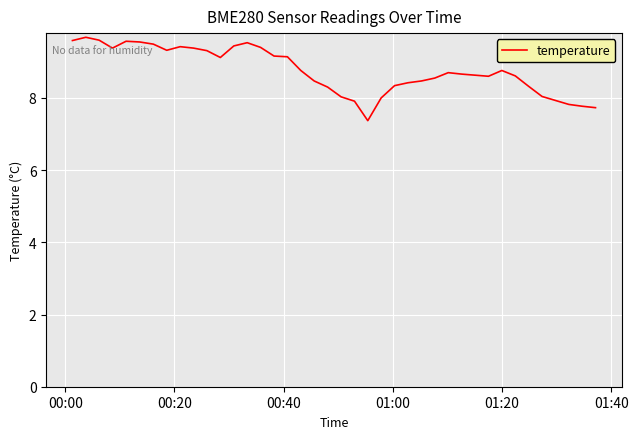

What is the difference between the maximum and minimum values?

2.3